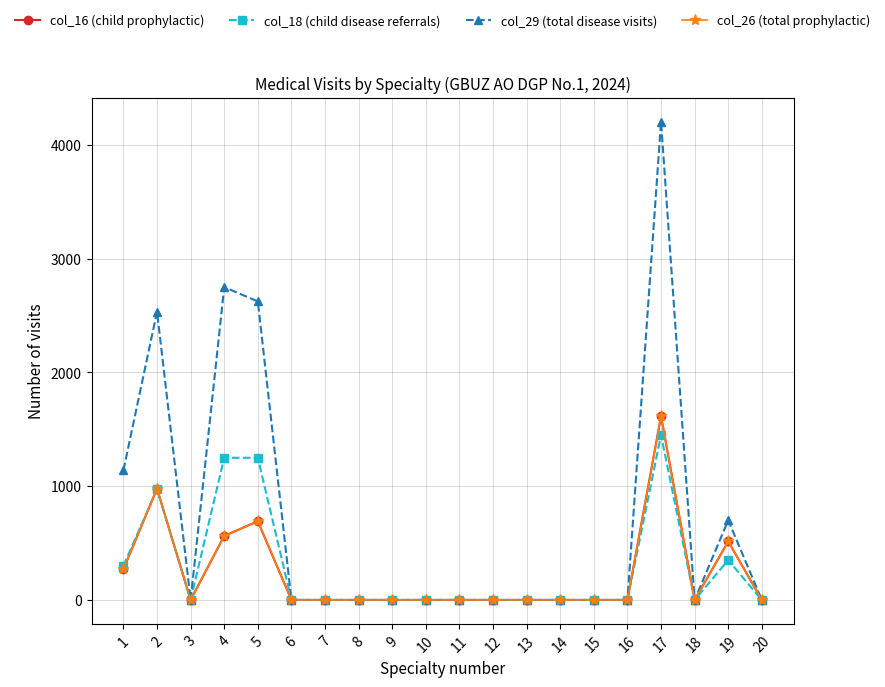

What is the difference between the maximum and minimum values in the col_18 (child disease referrals) series?

1450